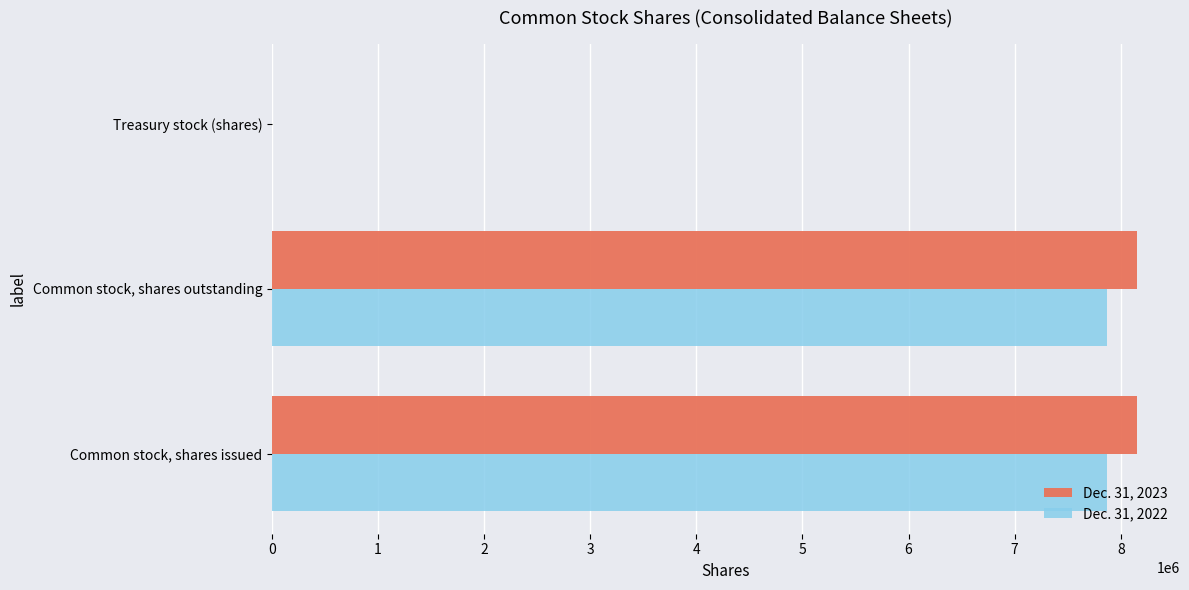

What are all the series names shown in the legend?

Dec. 31, 2023, Dec. 31, 2022